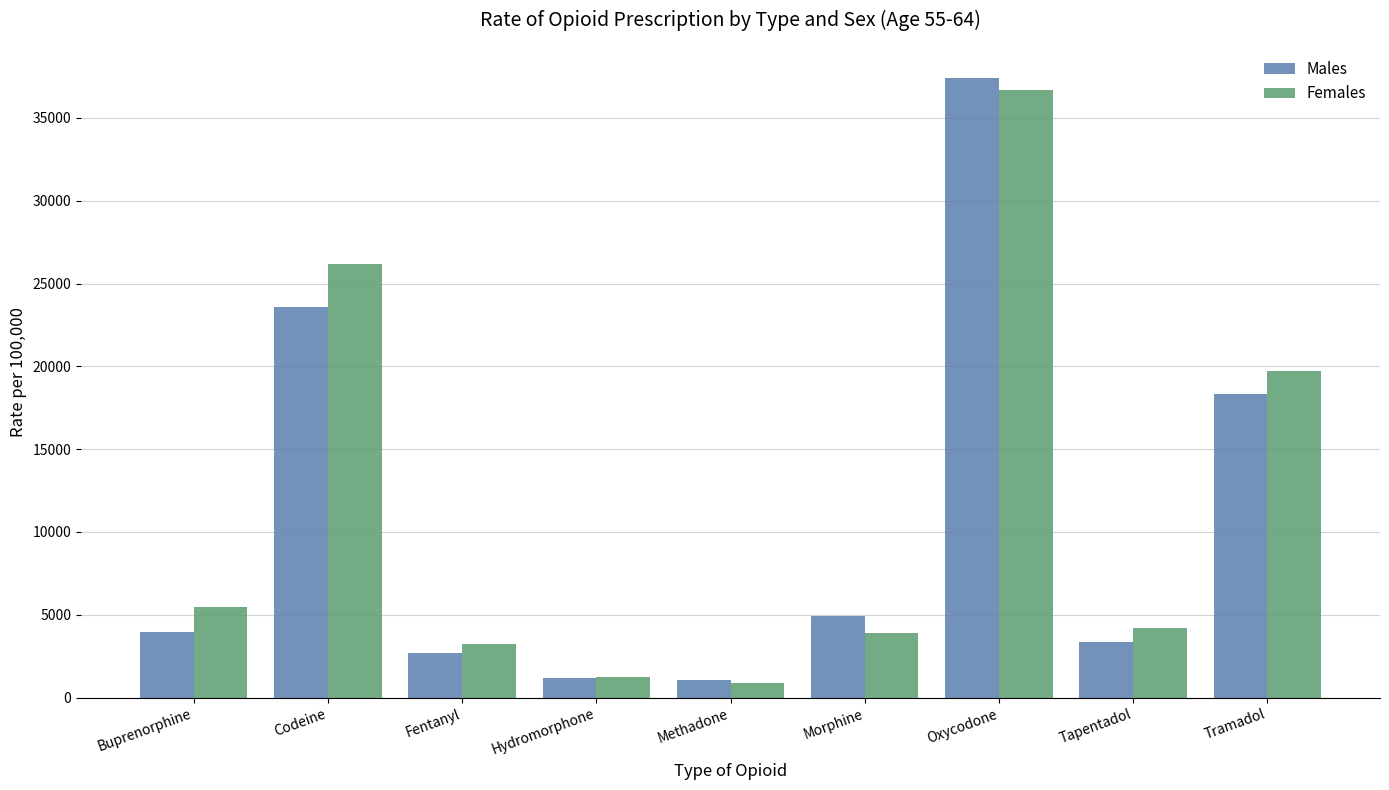

At which label does Females reach its peak?

Oxycodone